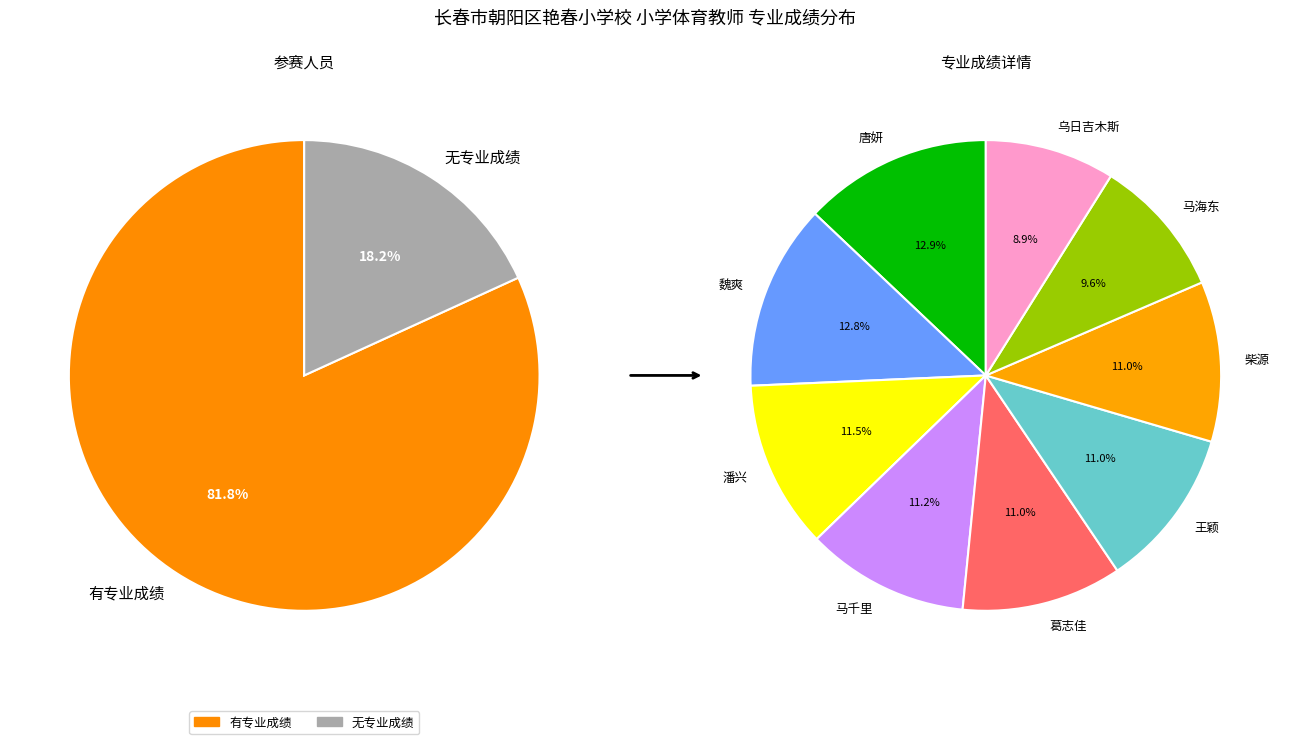

Is it true that 潘兴(66) is 12% of the pie?

True